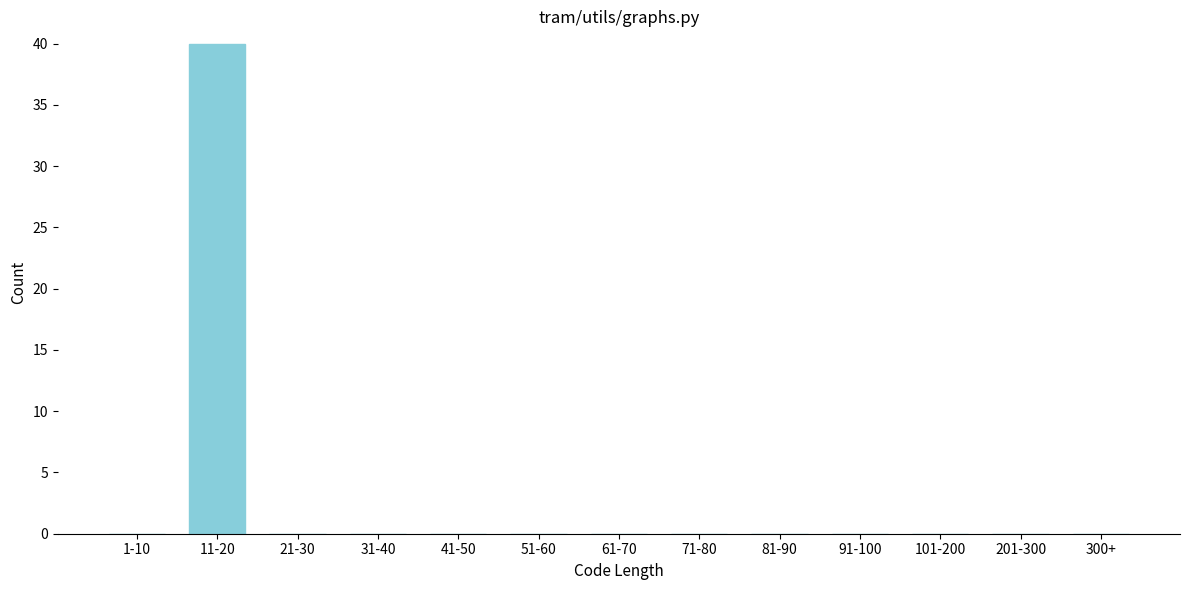

Reading left to right, transcribe all the data shown in this chart.

1-10=0	11-20=40	21-30=0	31-40=0	41-50=0	51-60=0	61-70=0	71-80=0	81-90=0	91-100=0	101-200=0	201-300=0	300+=0